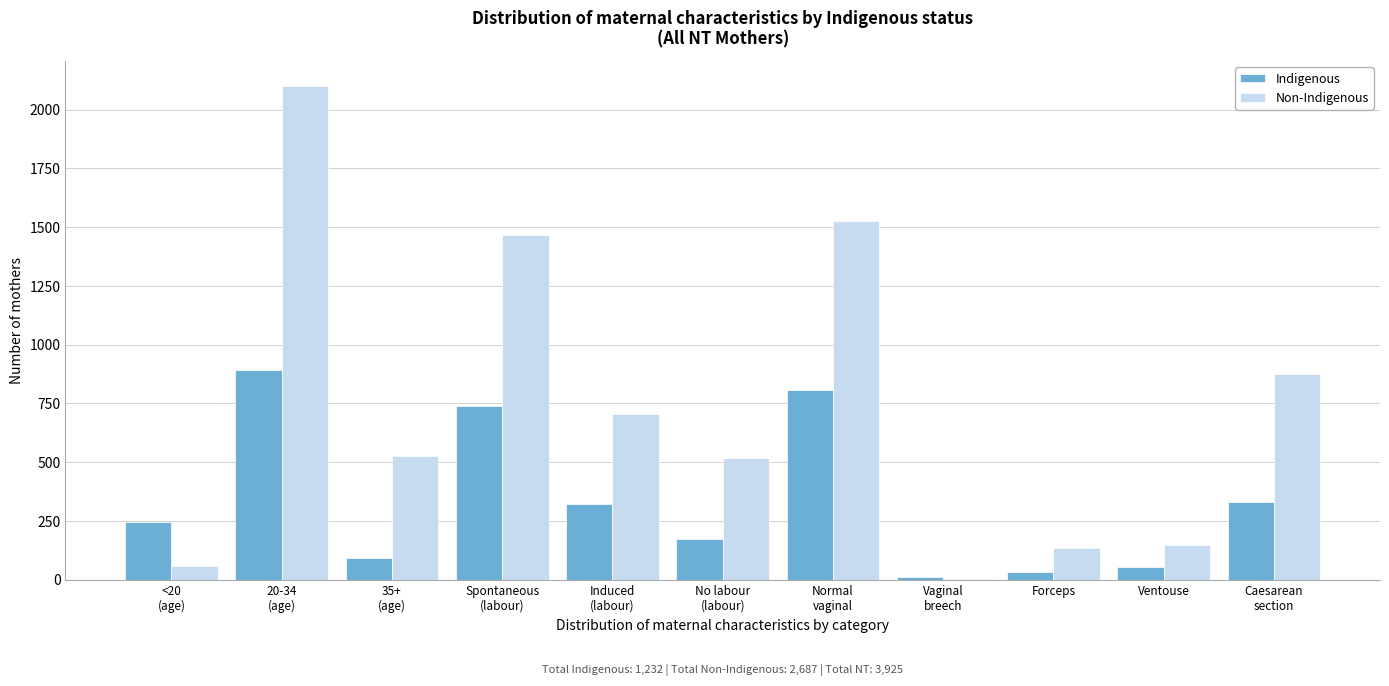

What is the sum of all Indigenous values?

3696